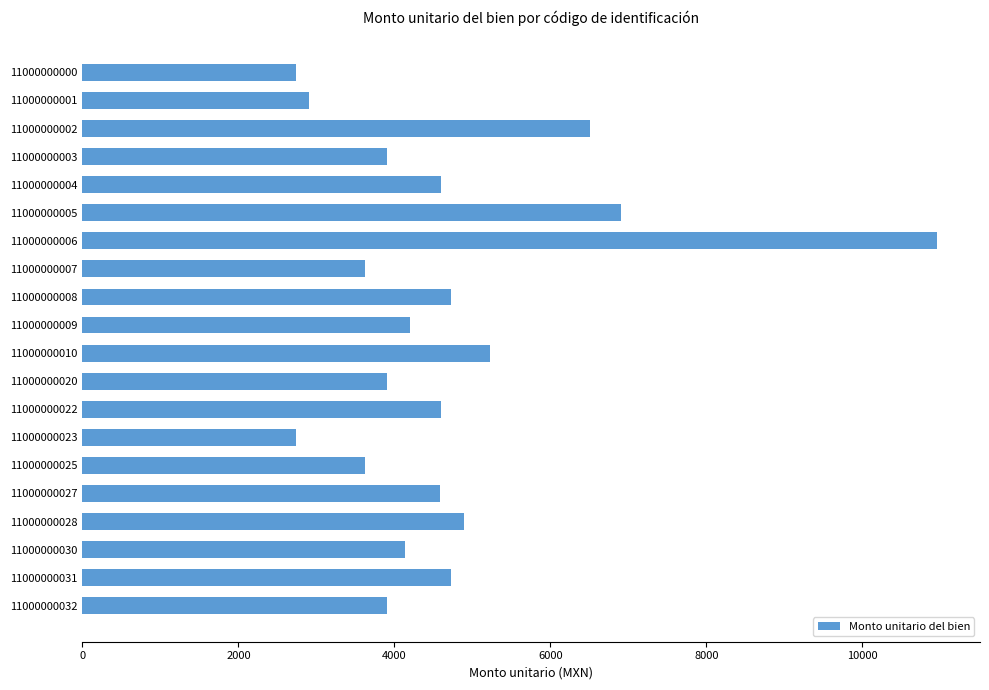

What is the sum of all values?

93394.8